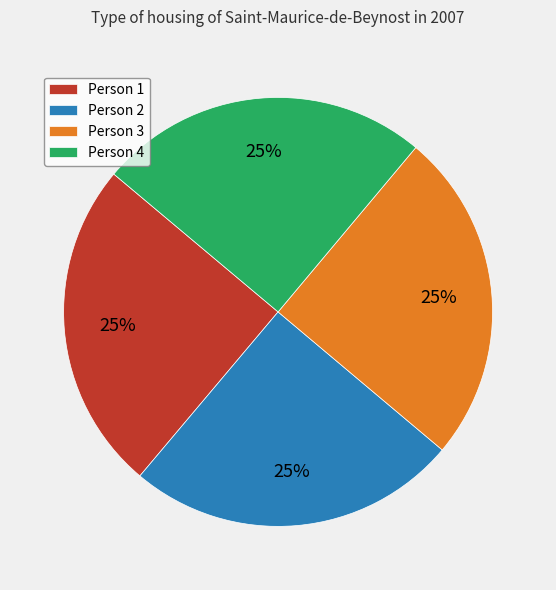

Approximately how many times larger is the value at Person 3 compared to Person 2?

1.0